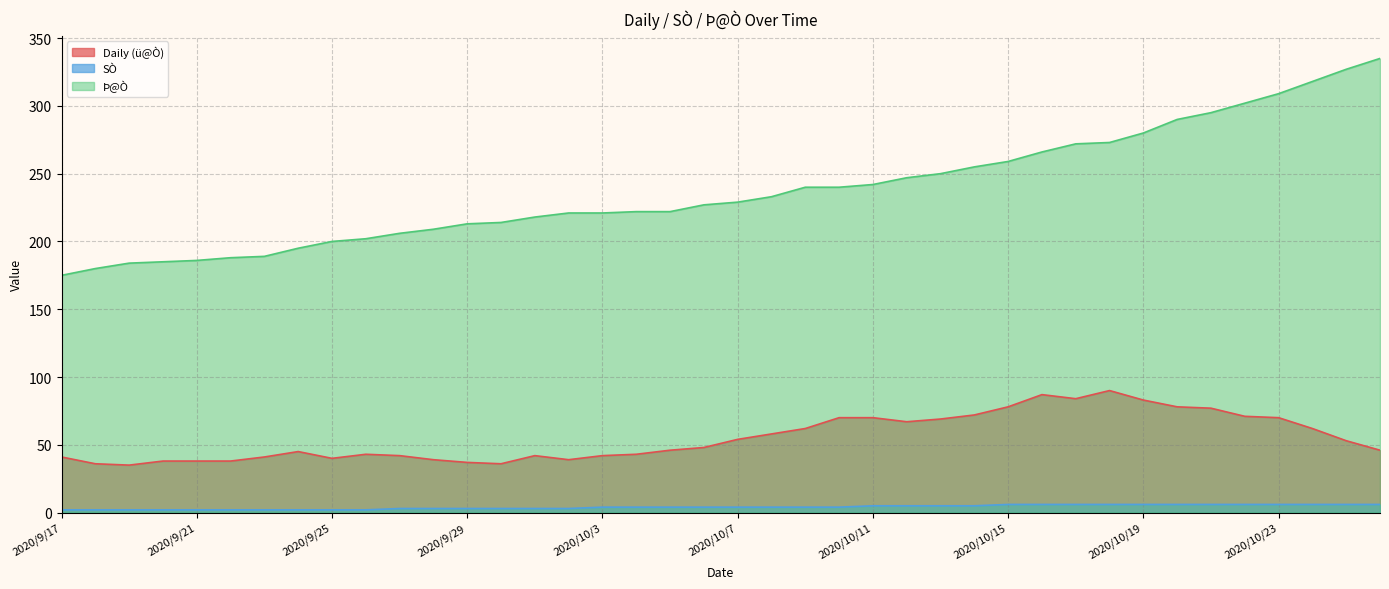

At which category does the chart reach its peak across all series?

2020/10/26